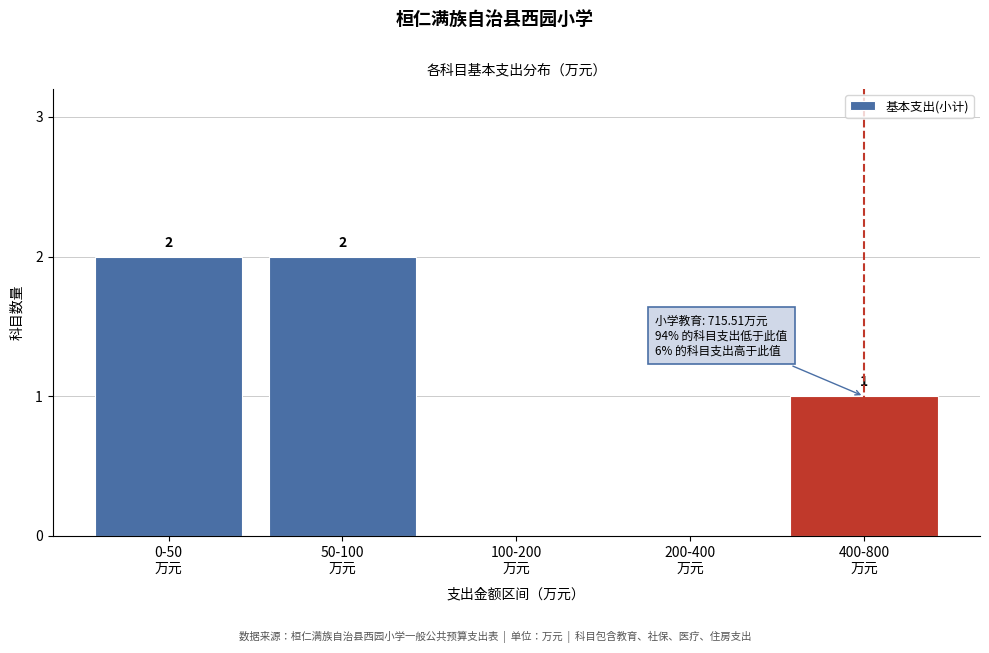

What is the sum of all values?

5